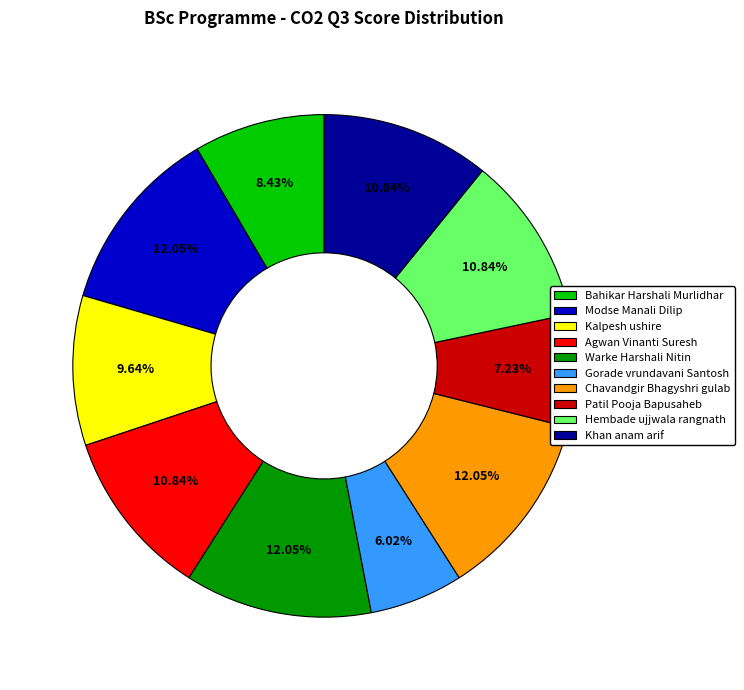

Does any single category account for the majority?

No